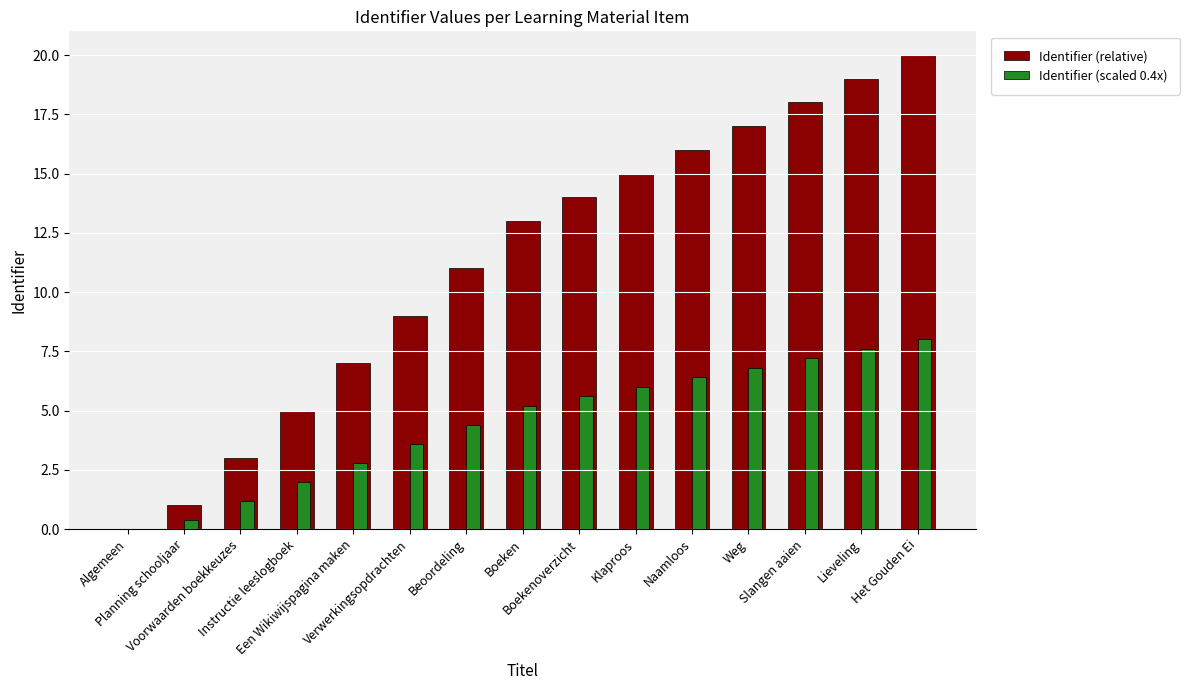

Does the chart contain stacked bars?

No